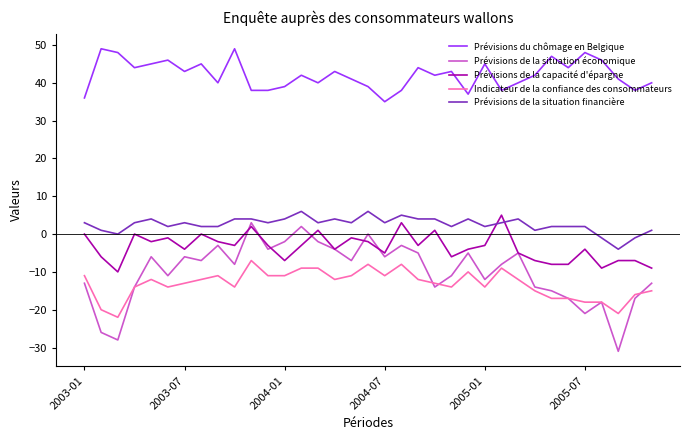

True or false: Prévisions de la situation économique and Prévisions du chômage en Belgique intersect in this chart.

False